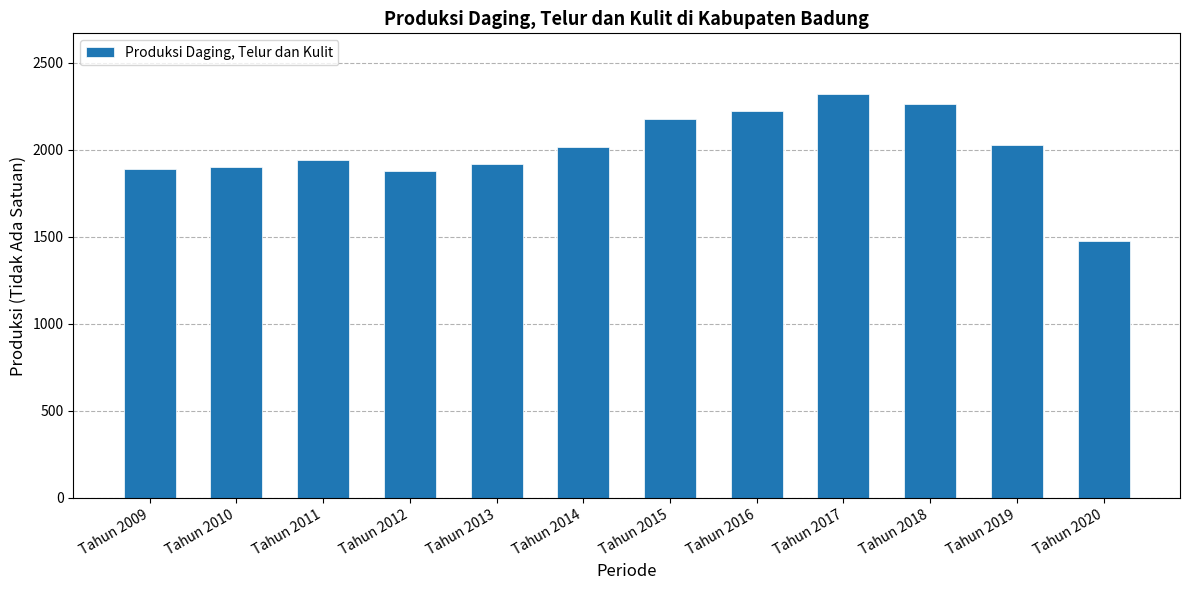

True or false: the data shows 3886.8 at Tahun 2016.

False